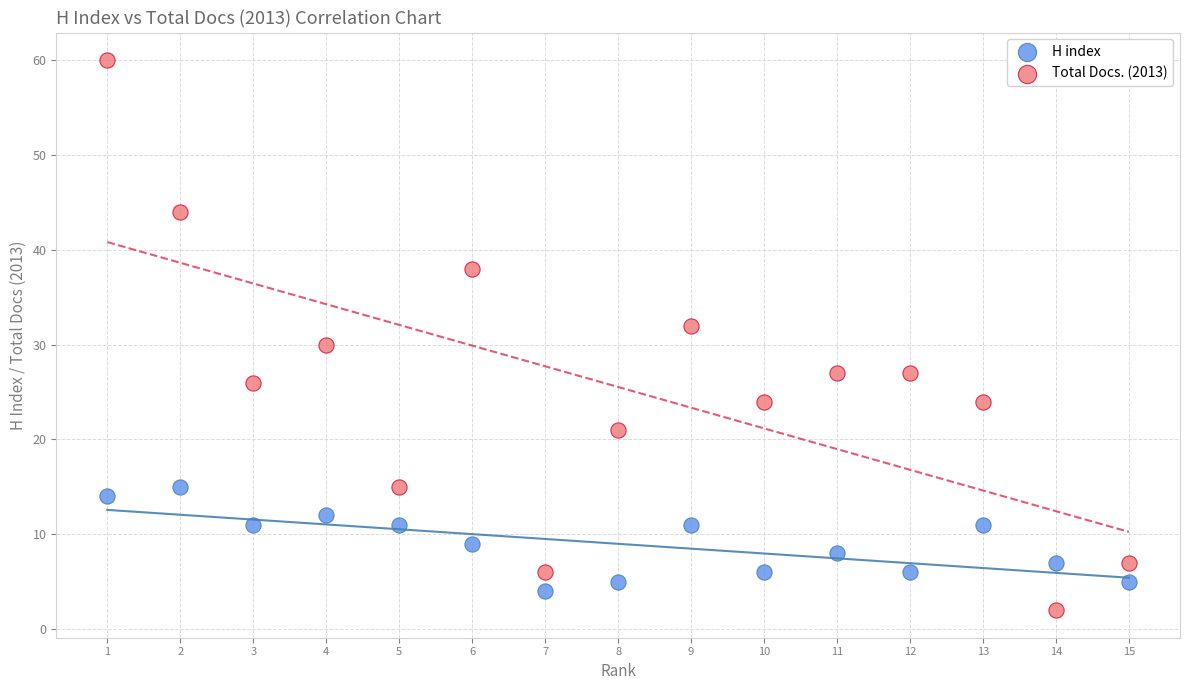

Which series reaches the maximum Y coordinate?

Total Docs. (2013)